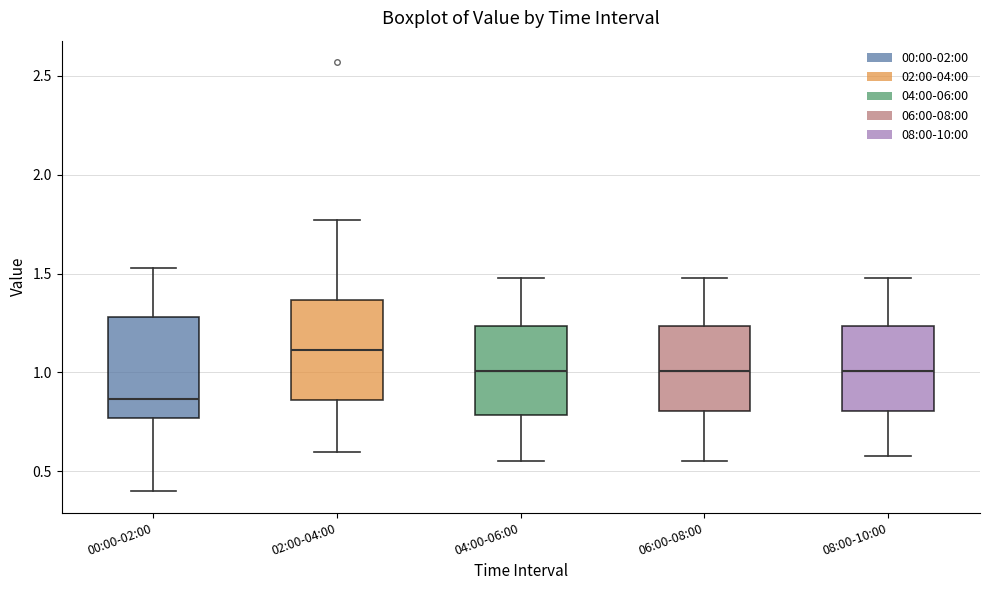

Reading left to right, transcribe this box plot: for each box, give where its median line is, the range the box spans, and where its two whiskers end, as read against the y-axis. The values are not printed on the chart, so give them approximately, as read against the axis.

00:00-02:00: median 0.85, box 0.75 to 1.30, whiskers 0.40 to 1.55
02:00-04:00: median 1.10, box 0.85 to 1.35, whiskers 0.60 to 1.75
04:00-06:00: median 1.00, box 0.80 to 1.25, whiskers 0.55 to 1.50
06:00-08:00: median 1.00, box 0.80 to 1.25, whiskers 0.55 to 1.50
08:00-10:00: median 1.00, box 0.80 to 1.25, whiskers 0.60 to 1.50